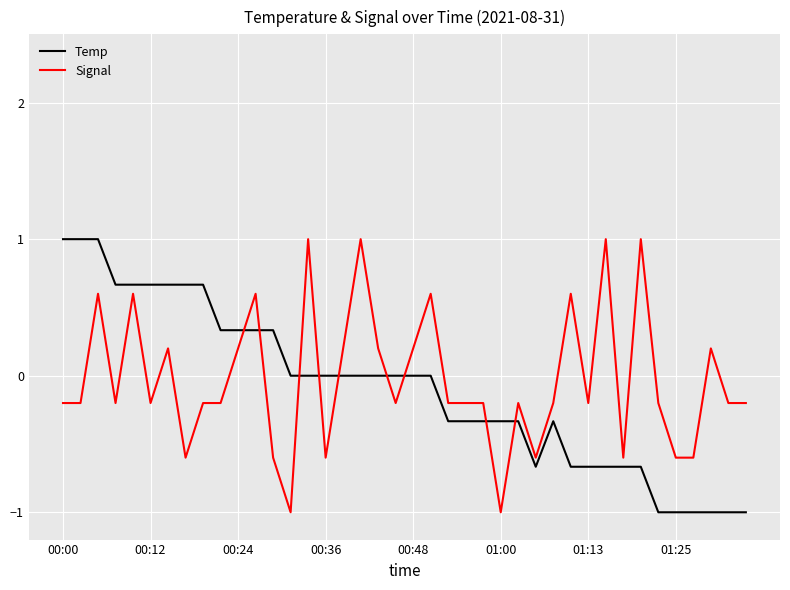

What is the greatest value displayed?

1.0